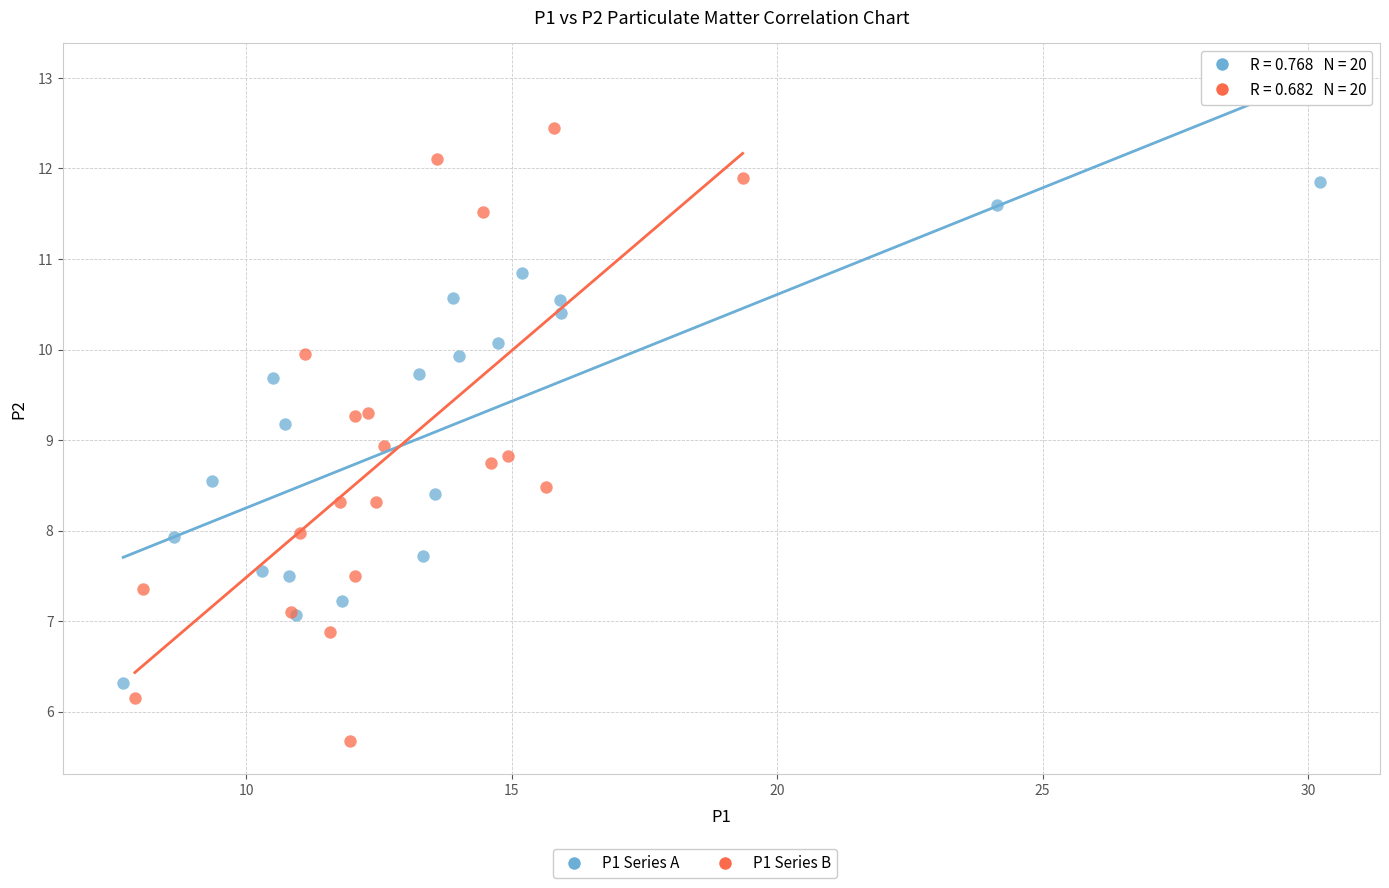

Which series has the widest spread of Y values?

P1 Series B